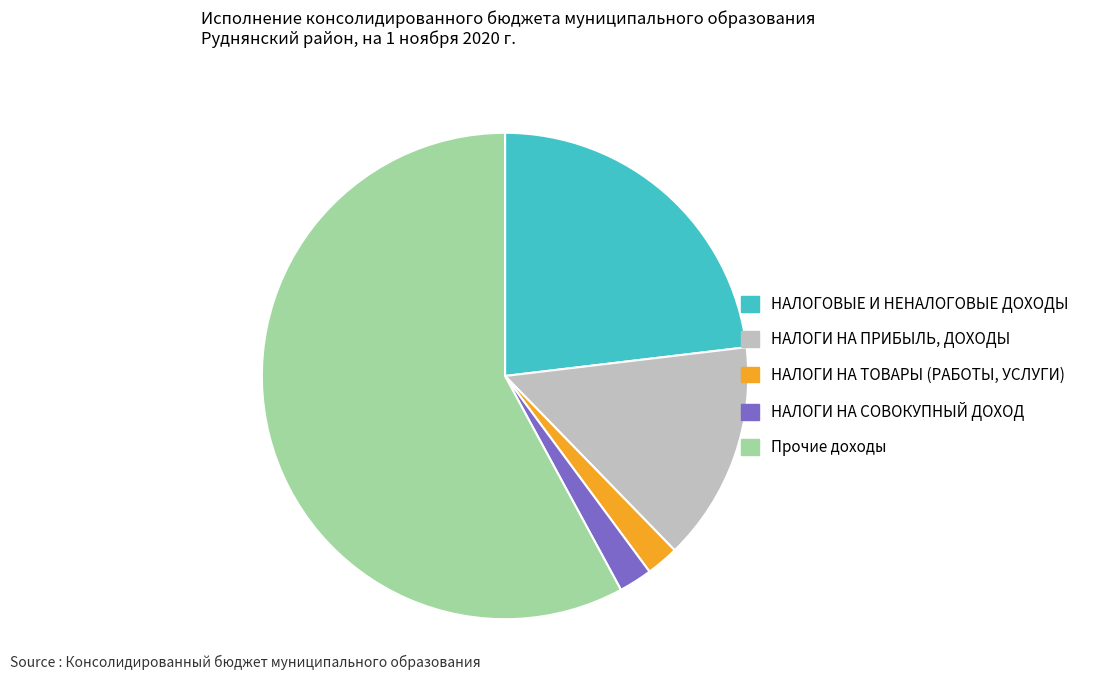

True or false: НАЛОГИ НА СОВОКУПНЫЙ ДОХОД accounts for 2% of the total.

True